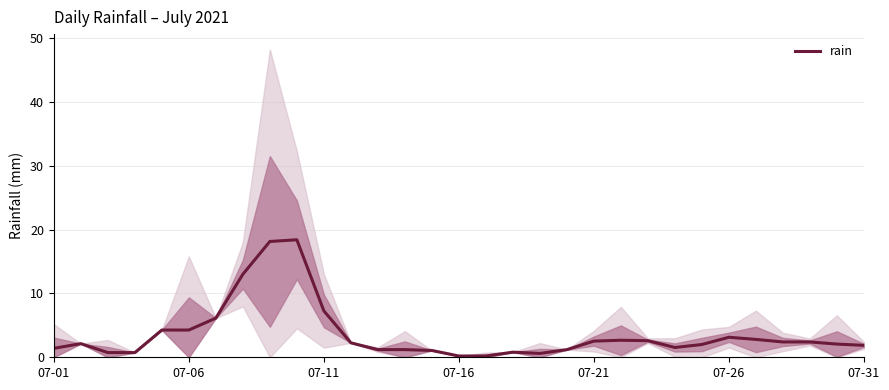

Approximately how many times larger is the value at 26 compared to 8?

0.2